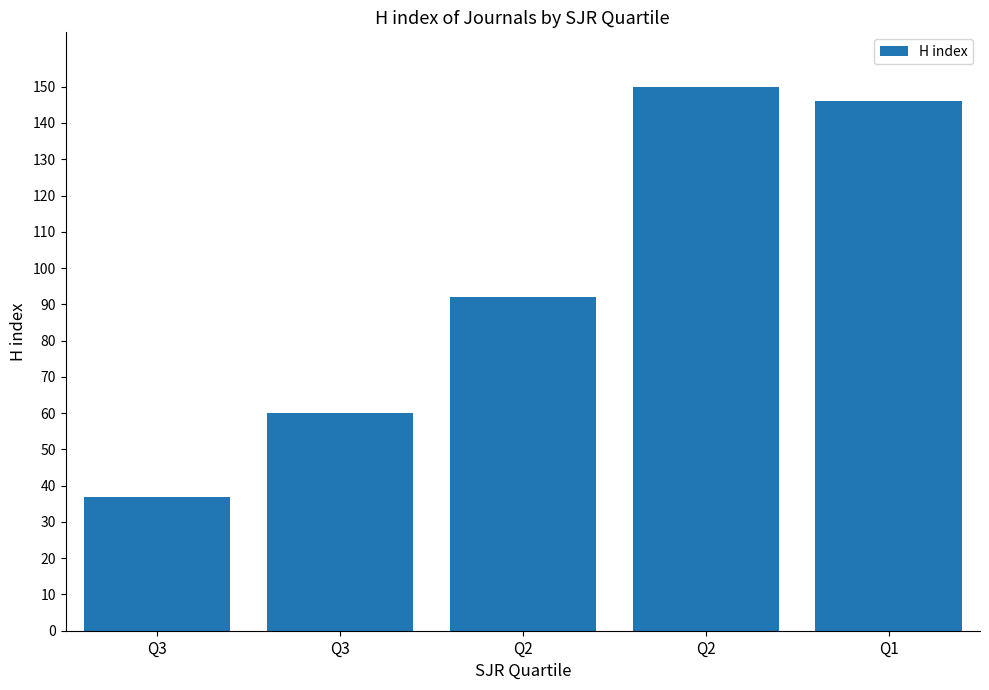

List the labels in order of value, largest first.

Q2, Q1, Q2, Q3, Q3